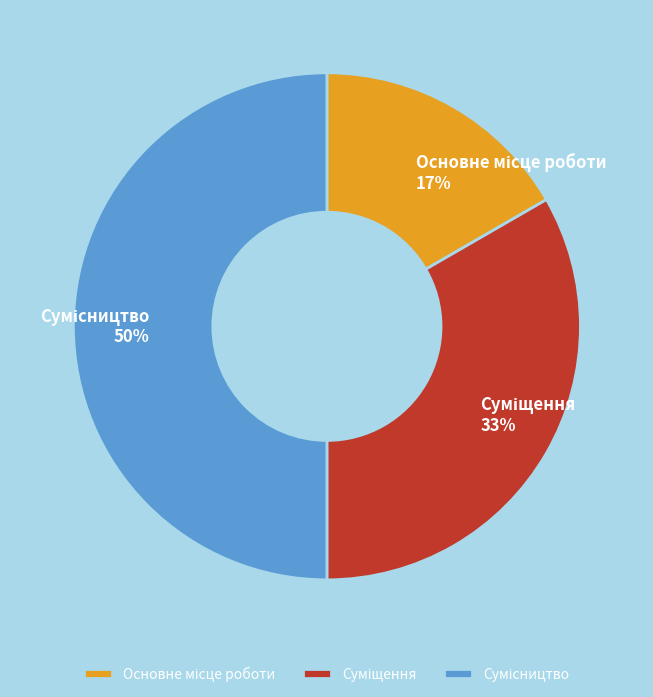

To the nearest percent, what is the average slice percentage?

33%